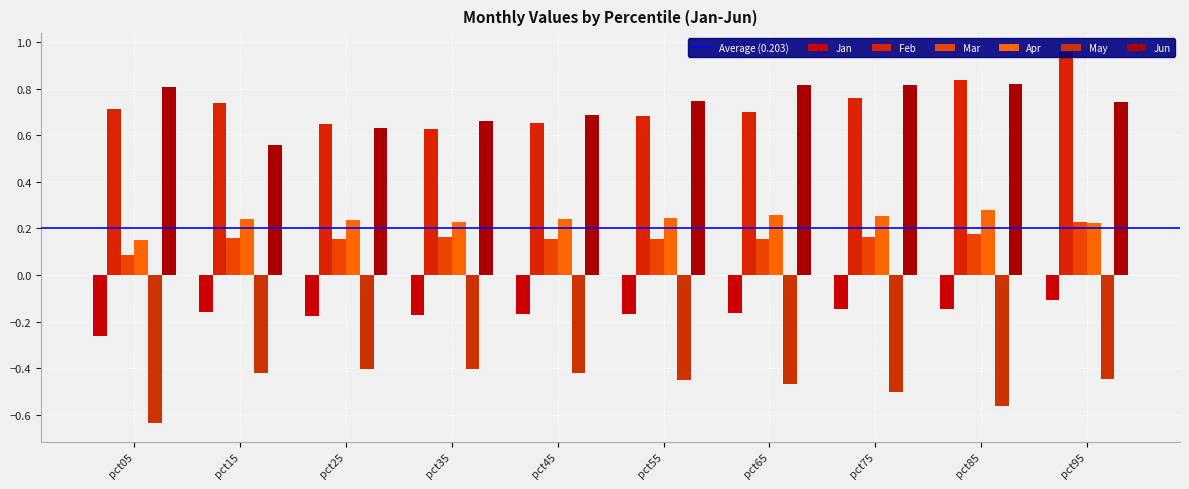

At pct75, list the series in order from largest to smallest.

Jun, Feb, Apr, Mar, Jan, May